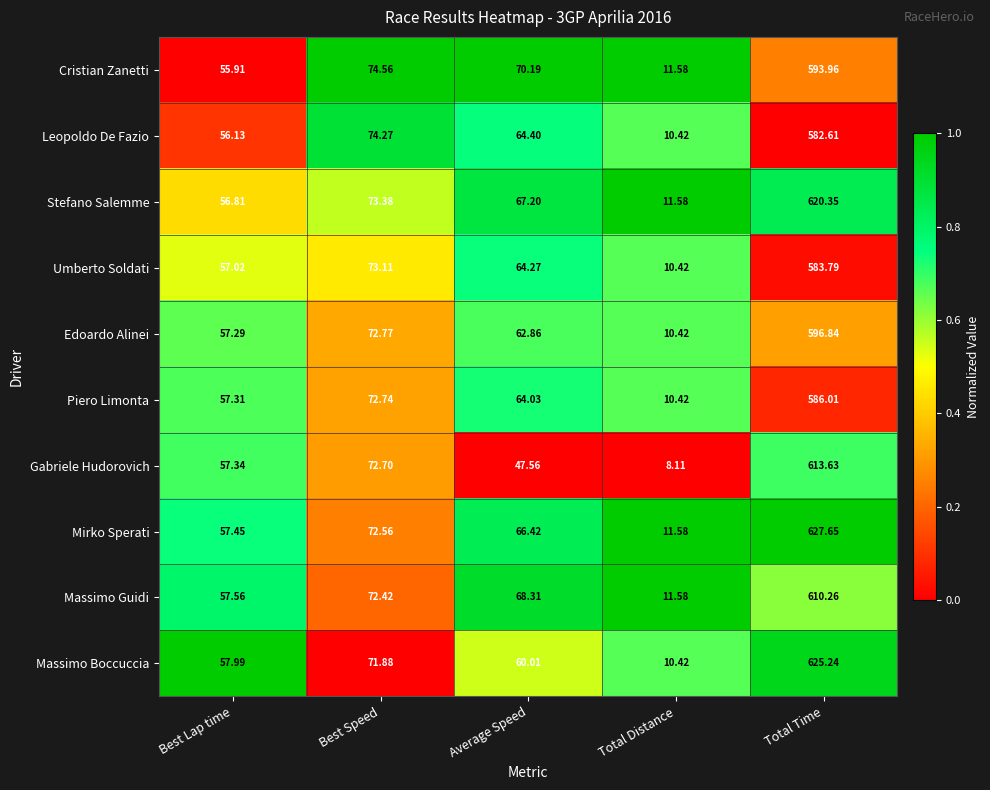

At Average Speed, list the series in order from largest to smallest.

Cristian Zanetti, Massimo Guidi, Stefano Salemme, Mirko Sperati, Leopoldo De Fazio, Umberto Soldati, Piero Limonta, Edoardo Alinei, Massimo Boccuccia, Gabriele Hudorovich